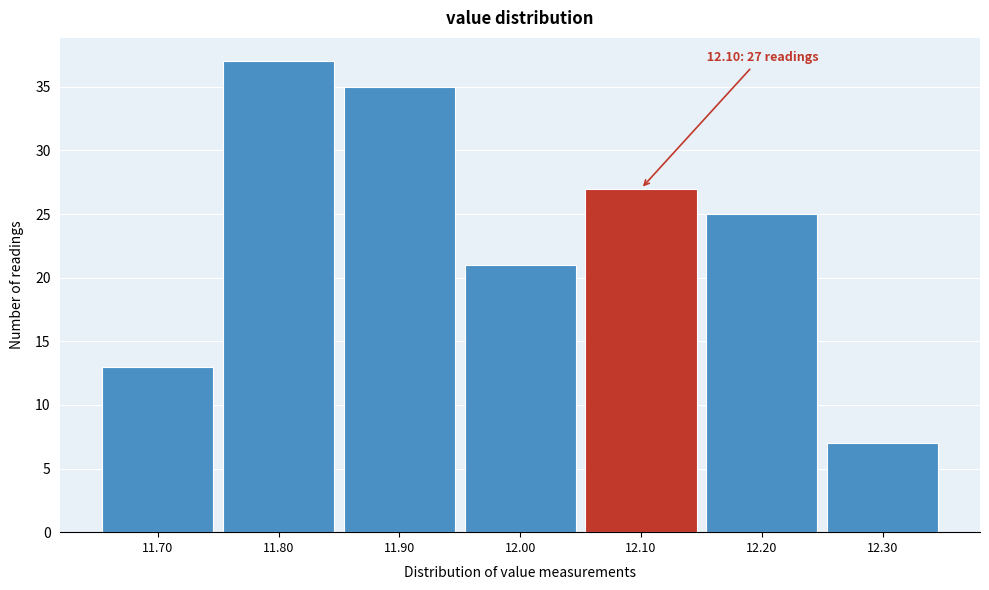

Which range on the x-axis has the tallest bar?

11.75 to 11.85